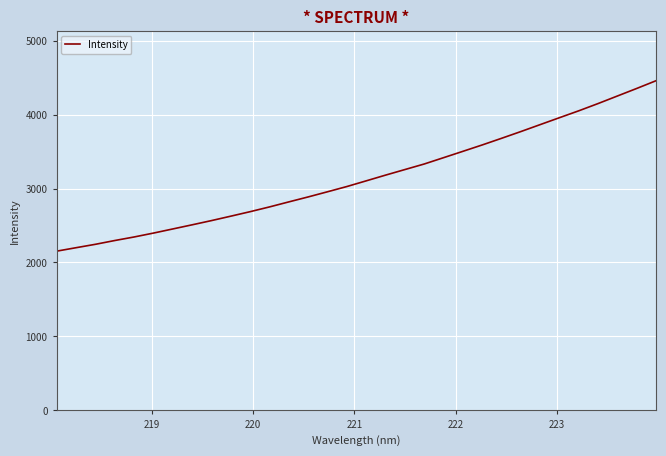

What is the sum of all values?

100824.2